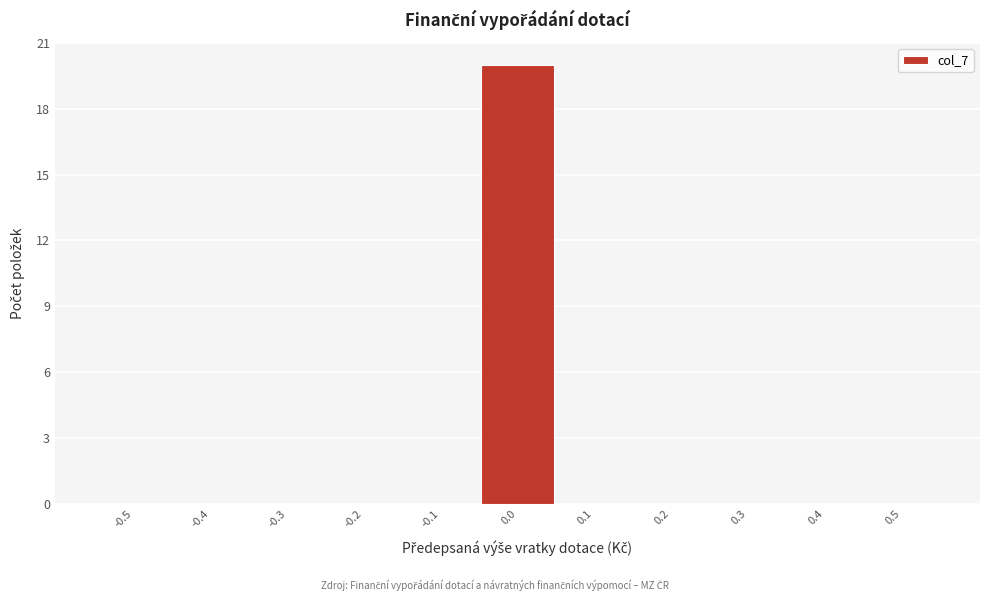

Reading right to left, transcribe all the data shown in this chart.

0.5=0	0.4=0	0.3=0	0.2=0	0.1=0	0.0=20	-0.1=0	-0.2=0	-0.3=0	-0.4=0	-0.5=0